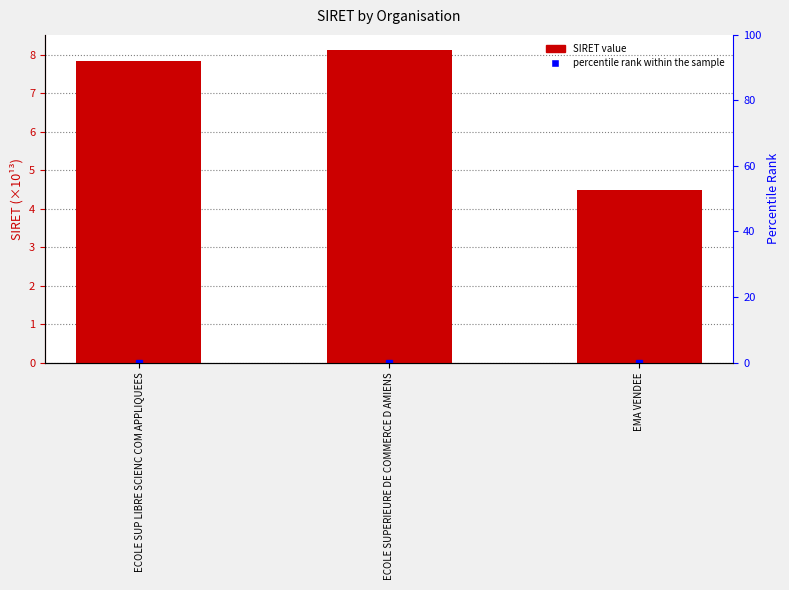

Are the bars grouped side by side (vs. stacked)?

No